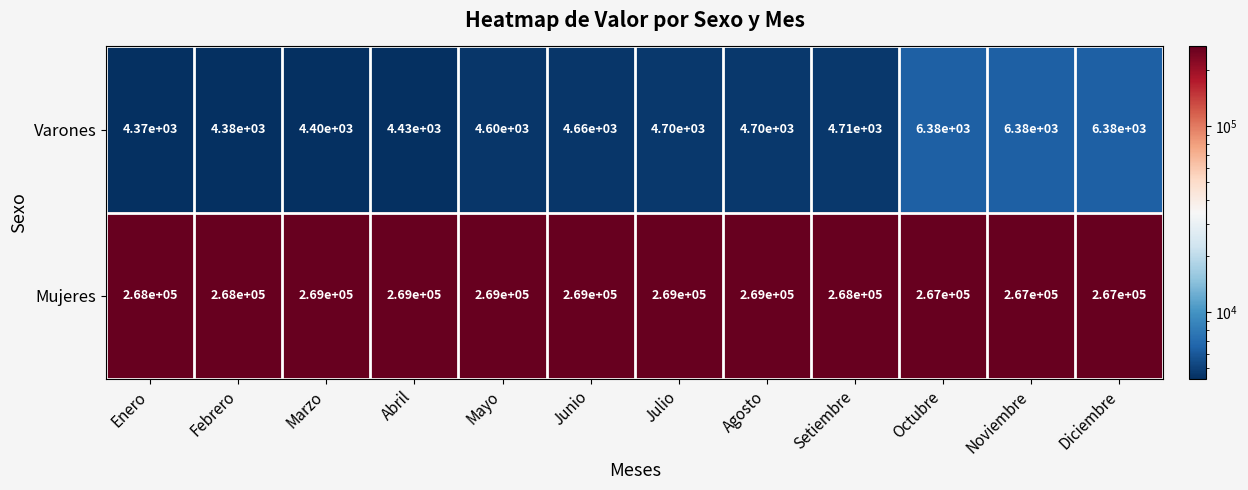

How many data points does each series have?

12